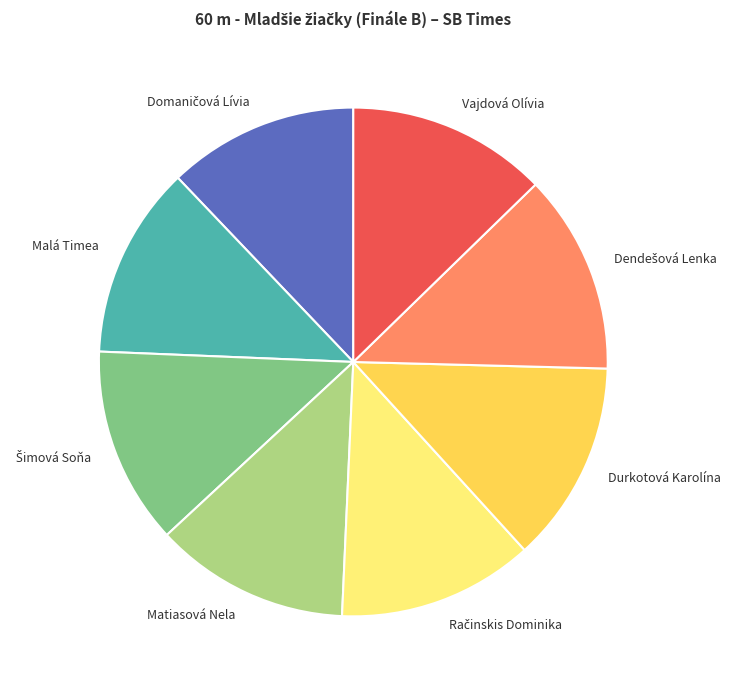

Does Matiasová Nela represent more than half of the total?

No